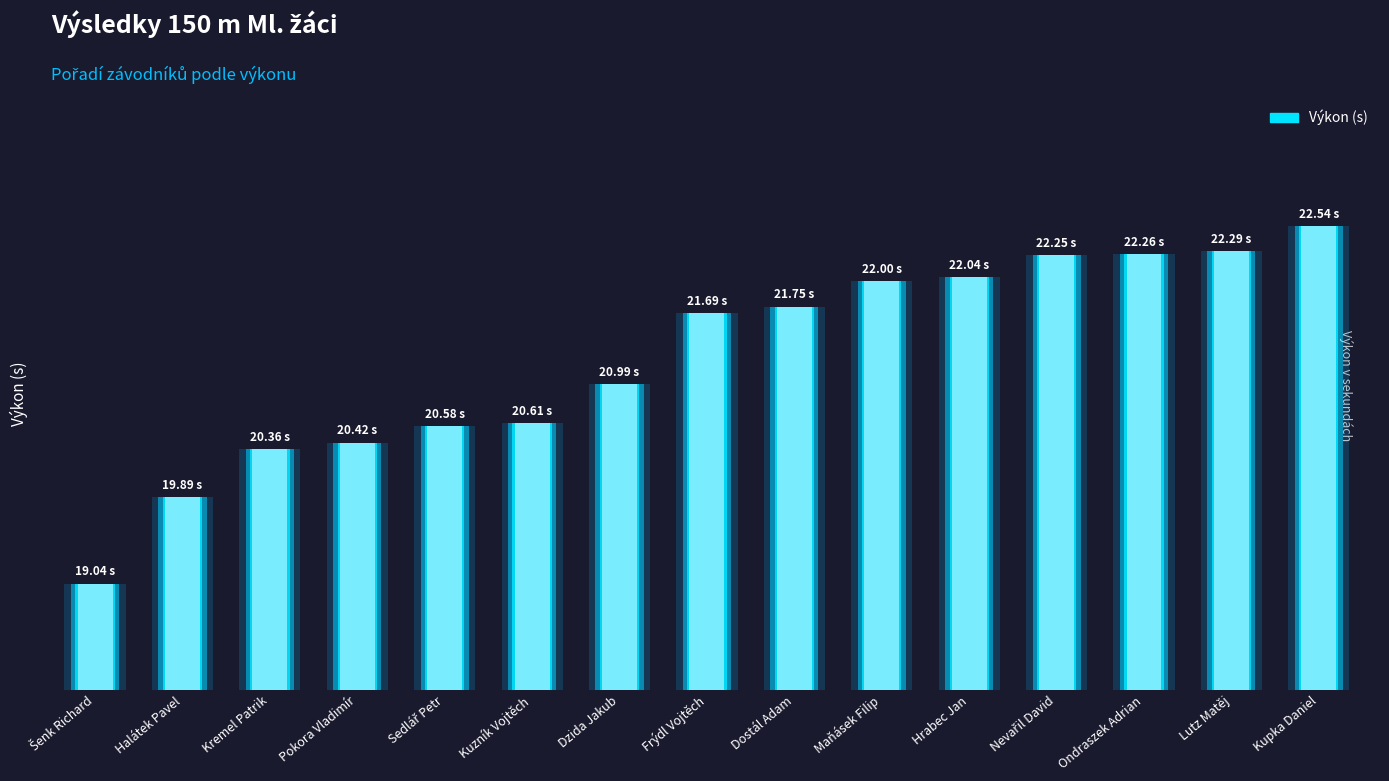

What is the value of the 9th bar from the left?

21.8